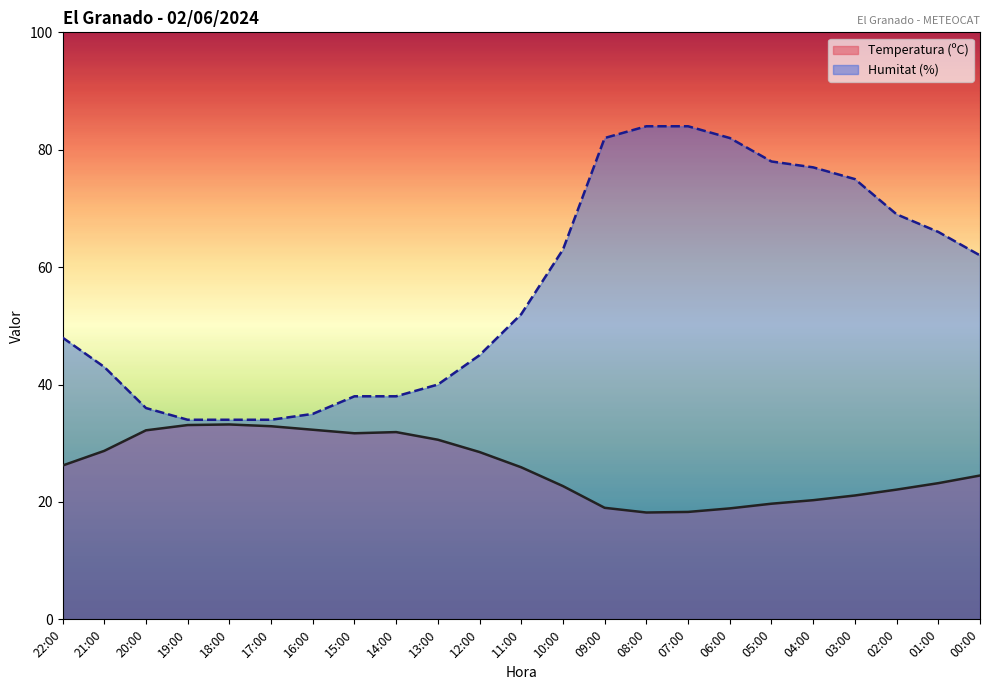

True or false: Temperatura (ºC) and Humitat (%) cross at least once.

False